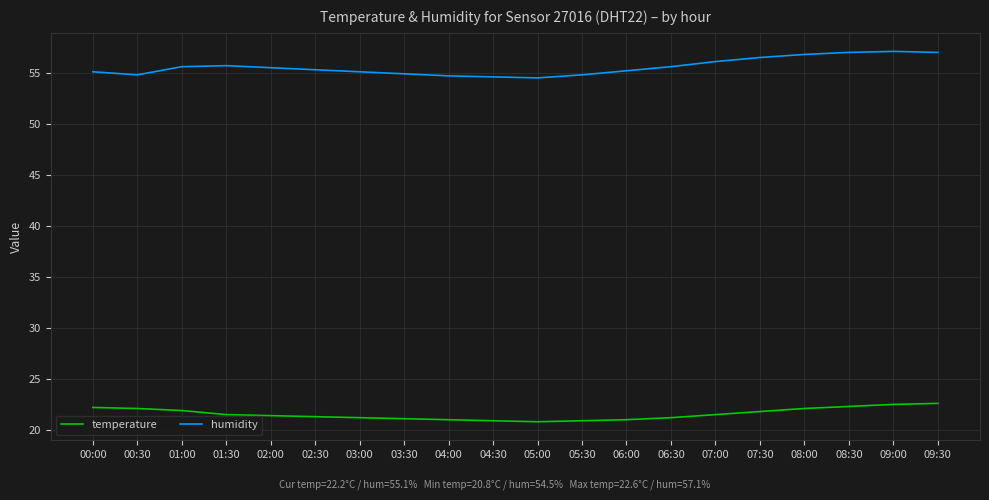

True or false: humidity and temperature intersect in this chart.

False